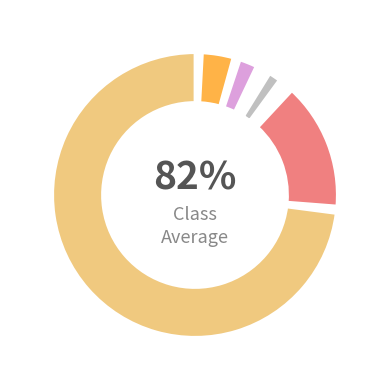

Which category accounts for the majority?

White alone